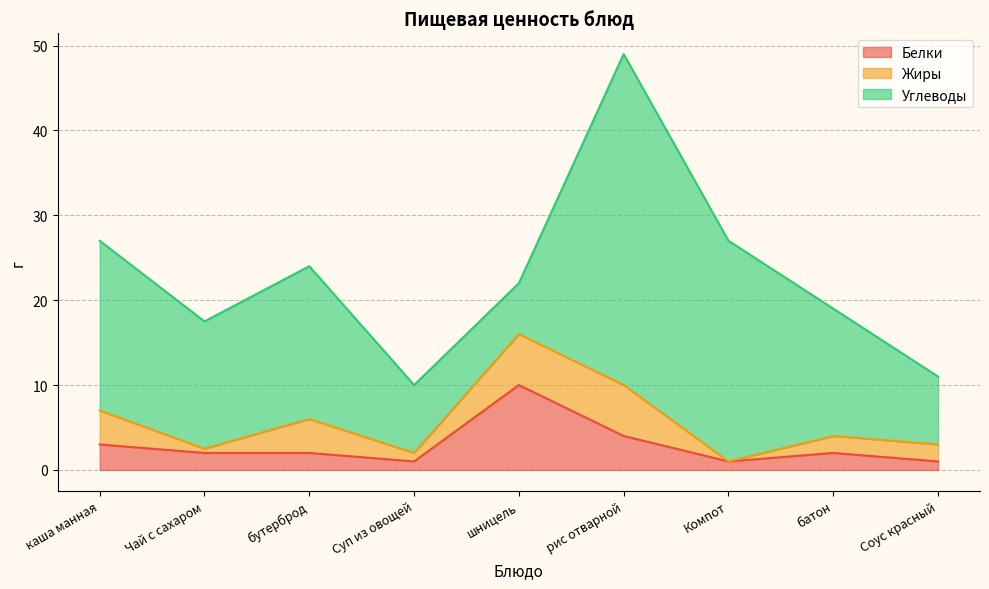

True or false: Углеводы and Жиры intersect in this chart.

False